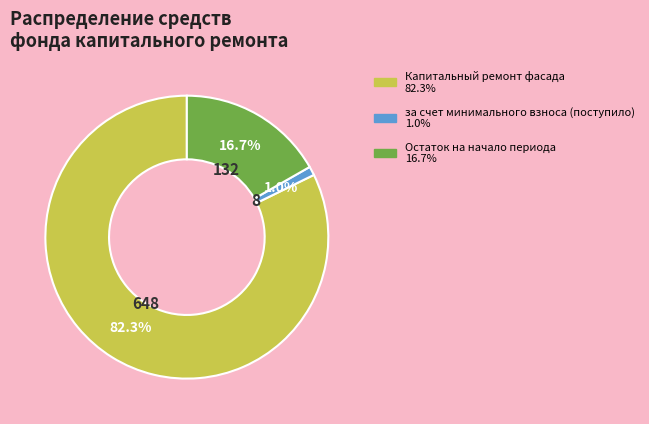

Is the sum of Остаток на начало периода and за счет минимального взноса (поступило) greater than half?

No